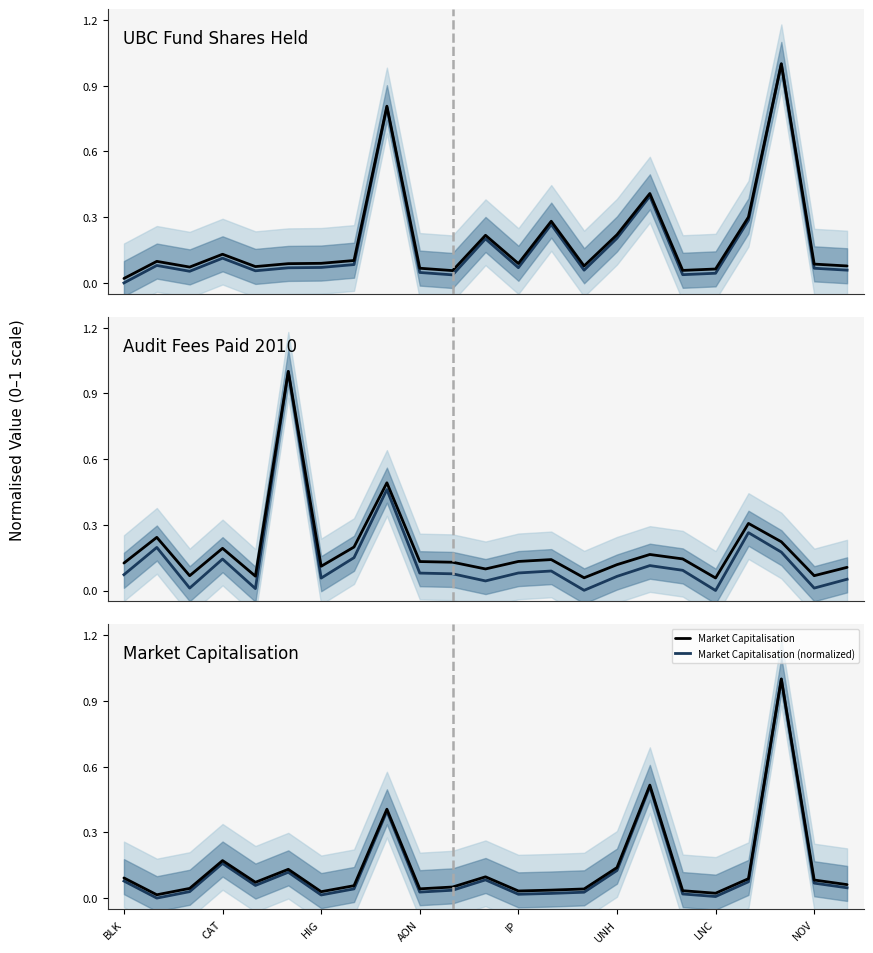

Rank the series by their maximum value, from lowest to highest.

UBC Fund Shares Held, UBC Fund Shares Held (normalized), Audit Fees Paid 2010, Audit Fees Paid 2010 (normalized), Market Capitalisation, Market Capitalisation (normalized)